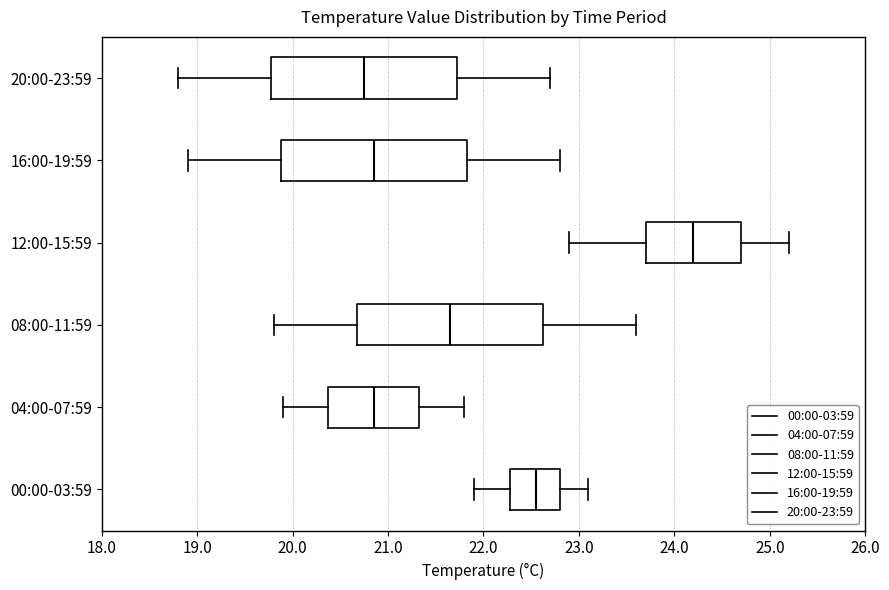

Where is the right edge of the box for 04:00-07:59 on the x-axis? The values are not printed on the chart, so give them approximately, as read against the axis.

21.3